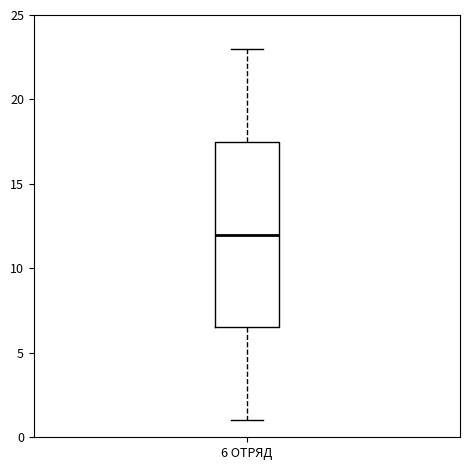

Transcribe this box plot: give where the median line is, the range the box spans, and where the two whiskers end, as read against the y-axis. The values are not printed on the chart, so give them approximately, as read against the axis.

median 12.0, box 6.5 to 17.5, whiskers 1.0 to 23.0